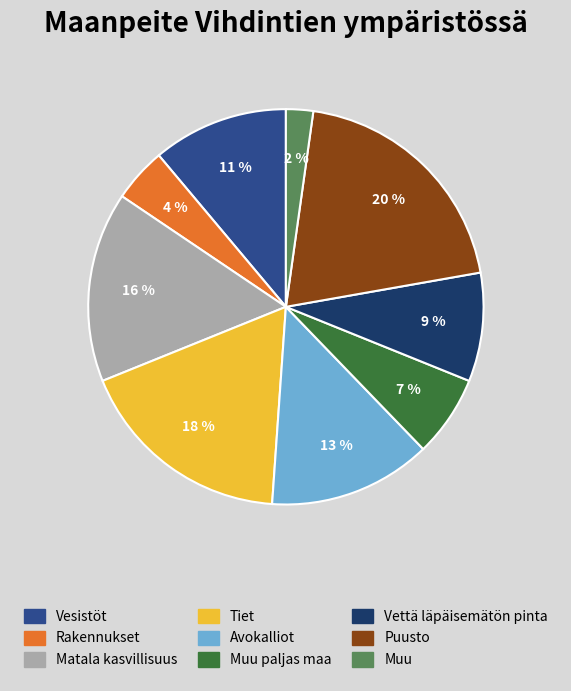

What percentage is the Vettä läpäisemätön pinta slice, to the nearest percent?

9%